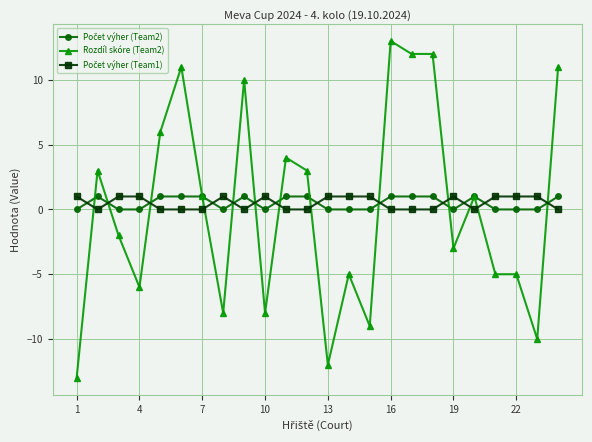

Is this an area chart (filled region under the line)?

No